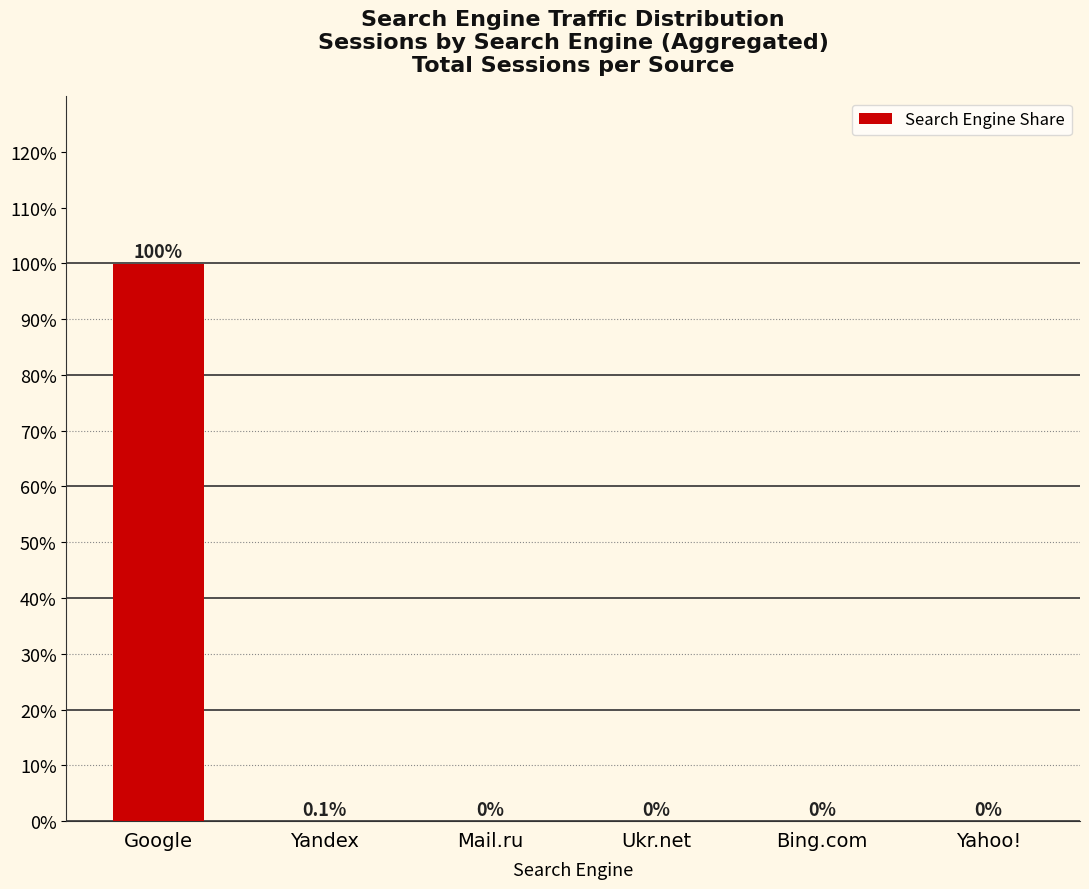

What is the greatest value displayed?

99.9